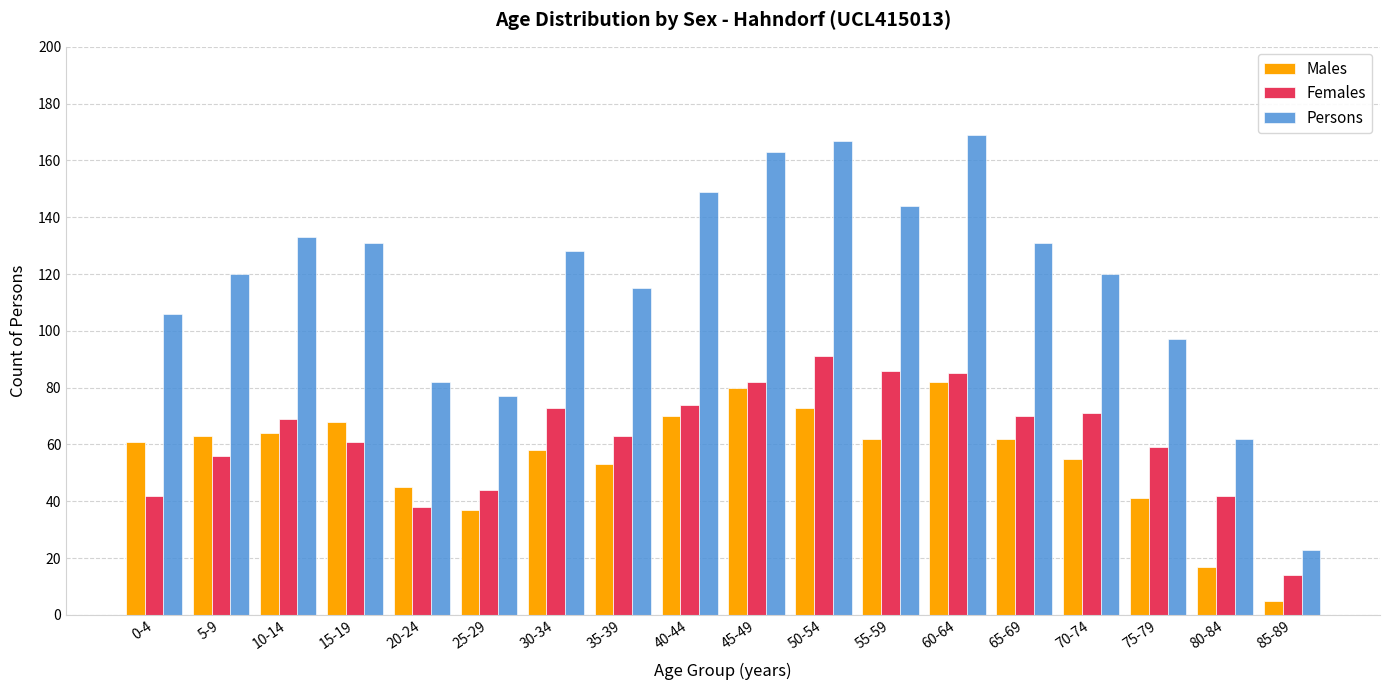

True or false: Persons has a value of 23 at 85-89.

True